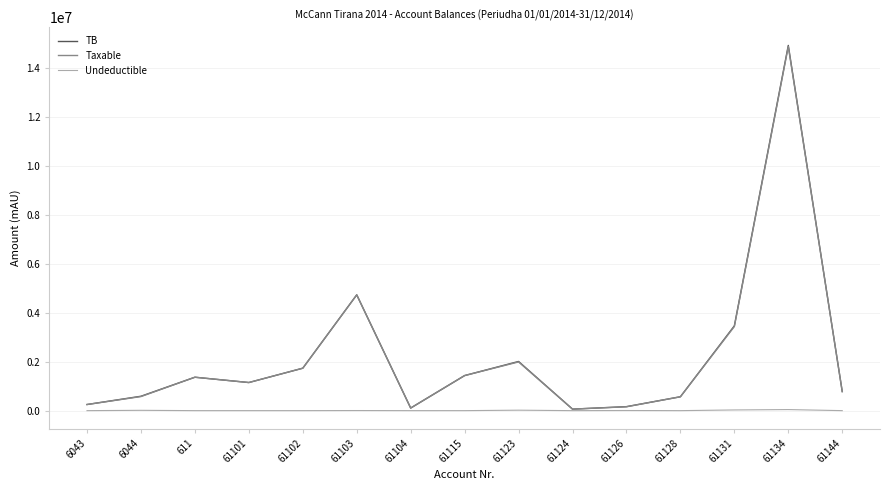

In TB, how many points are lower than both neighbors (excluding endpoints)?

3